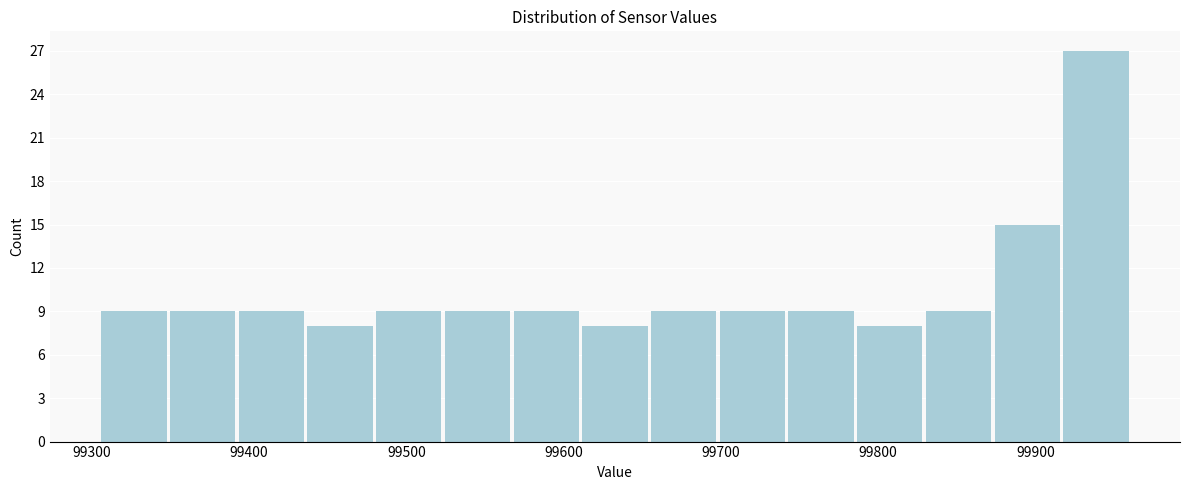

What is the height of the bar covering 99740 to 99790 on the x-axis? Neither the bar edges nor the heights are printed on the chart, so give them approximately, as read against the axes.

9